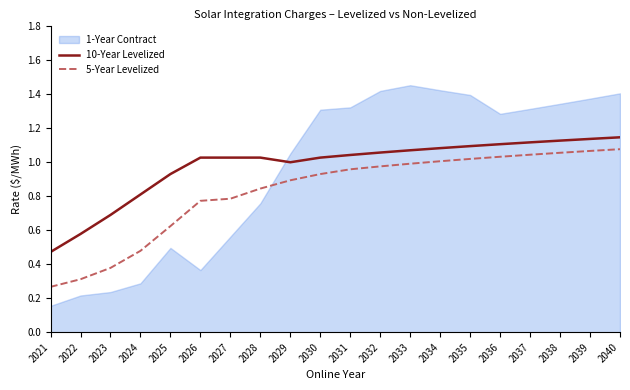

True or false: 10-Year Levelized and 5-Year Levelized intersect in this chart.

False